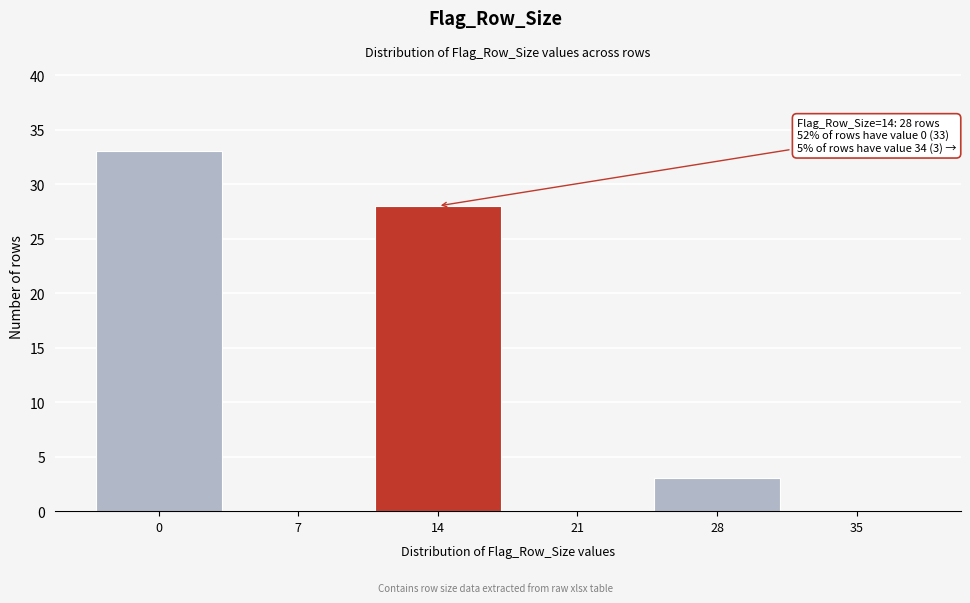

Reading left to right, transcribe all the data shown in this chart.

0=33	7=0	14=28	21=0	28=3	35=0